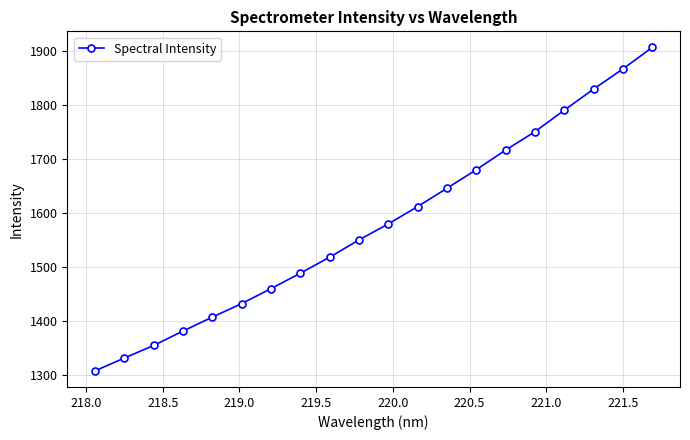

True or false: there are more than 0 points higher than both neighbors.

False